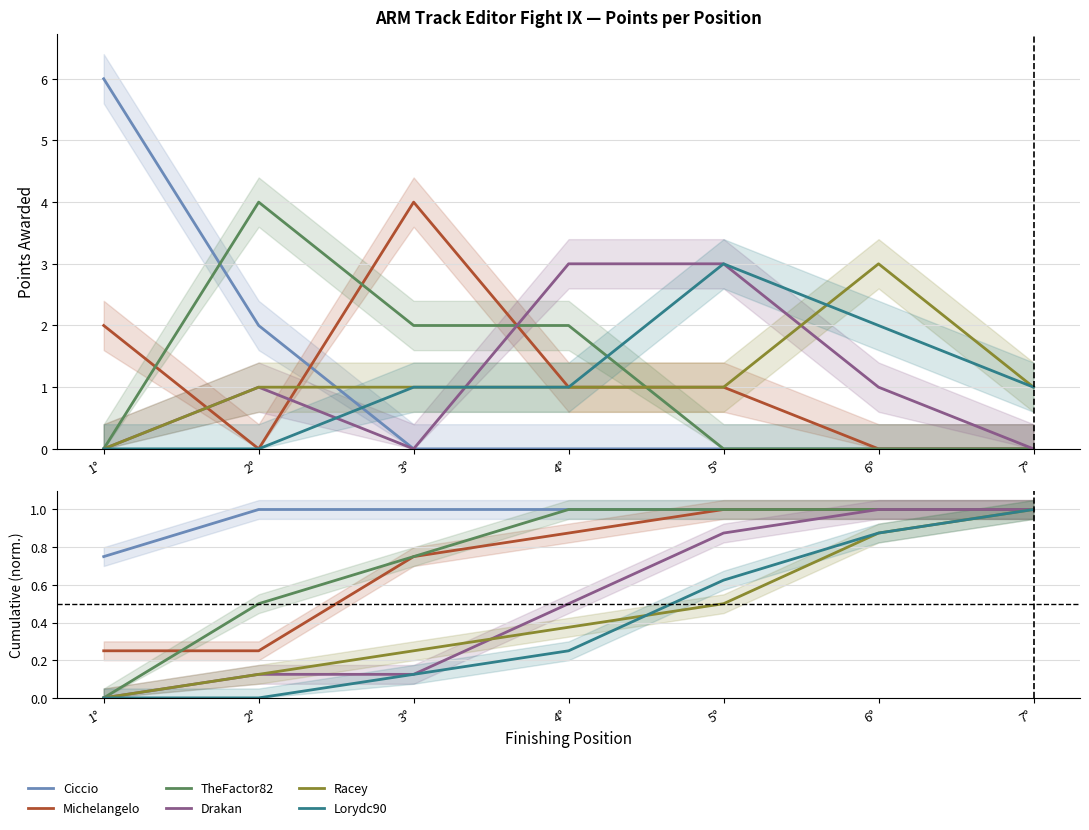

True or false: Lorydc90 and Ciccio intersect in this chart.

False